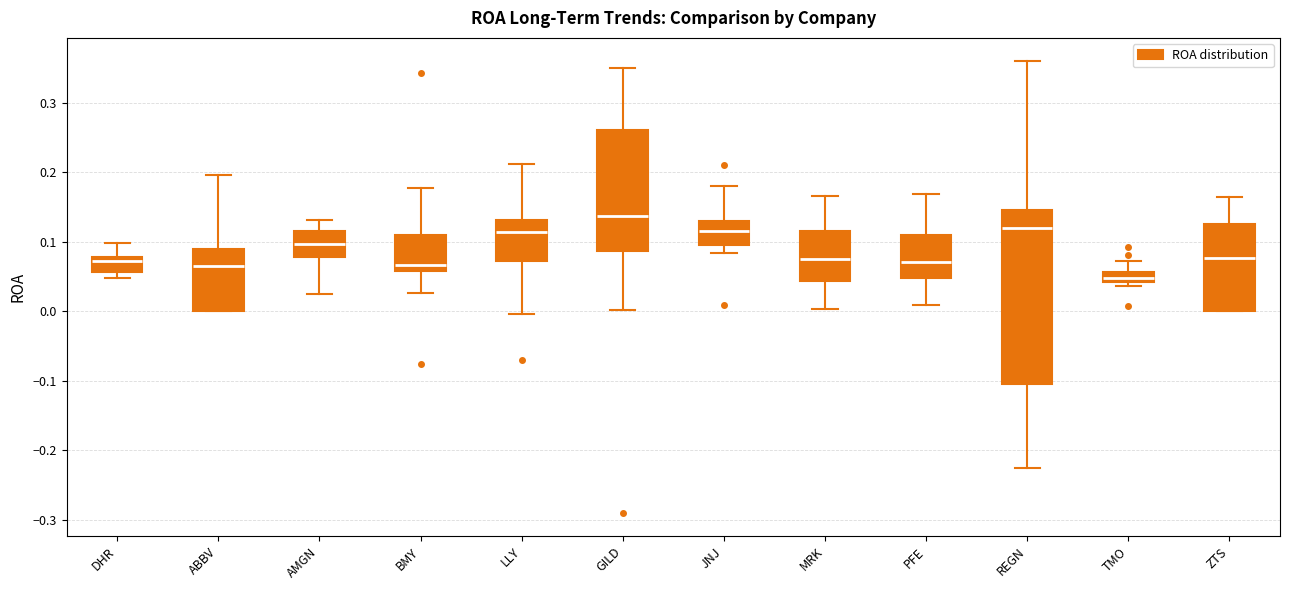

Where is the lower edge of the box for BMY on the y-axis? The values are not printed on the chart, so give them approximately, as read against the axis.

0.06